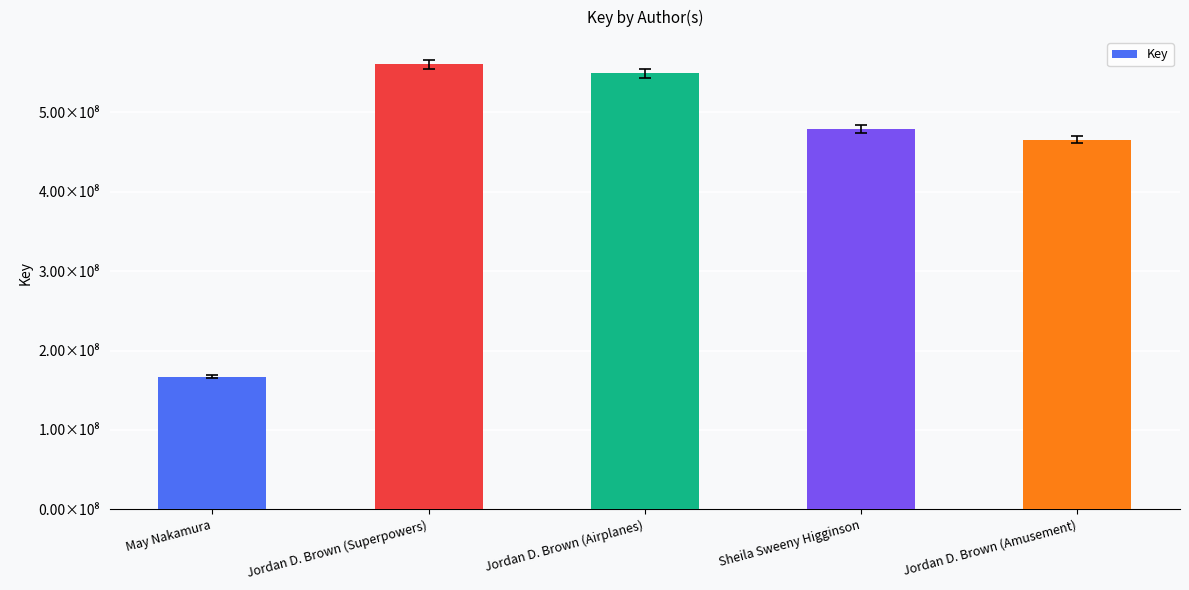

What is the label of the 3rd bar from the right?

Jordan D. Brown (Airplanes)